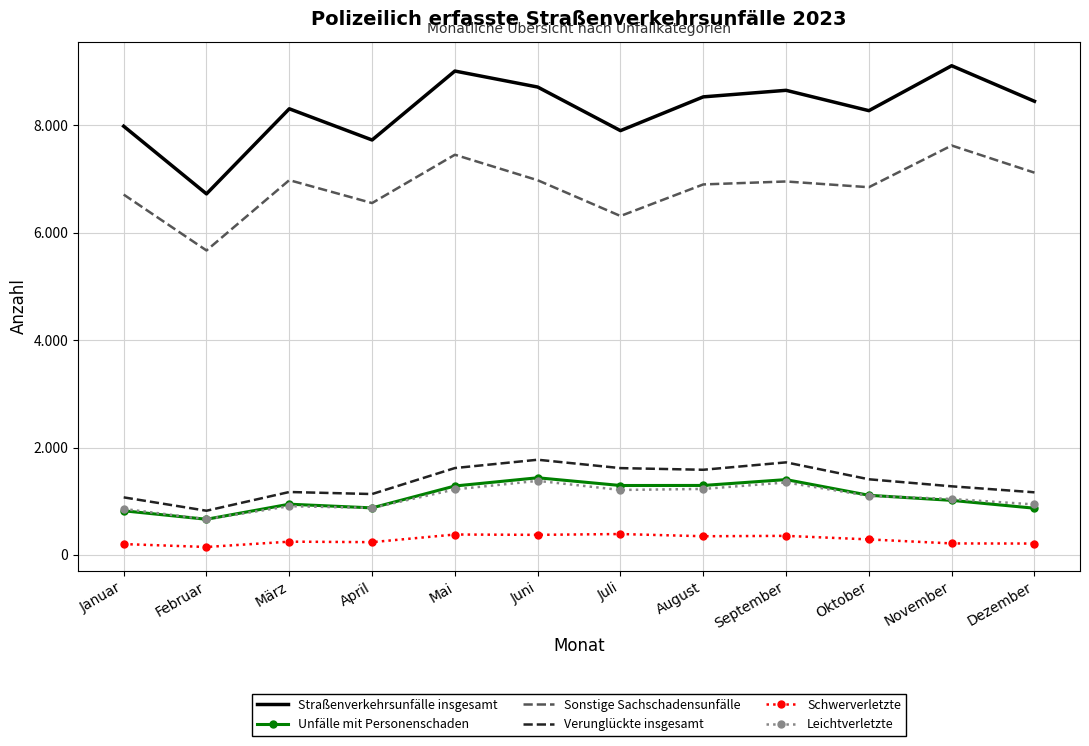

What is the approximate value of Unfälle mit Personenschaden at März?

946